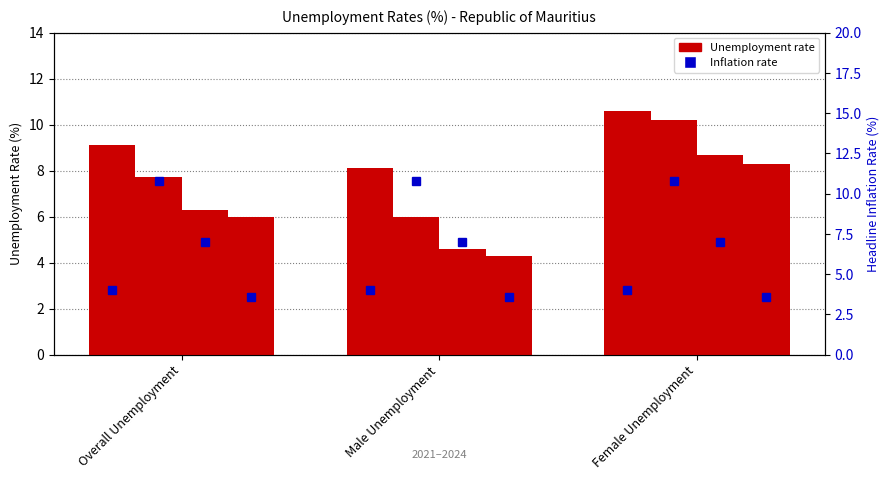

True or false: 2021 has a value of 1.8 at Male Unemployment.

False